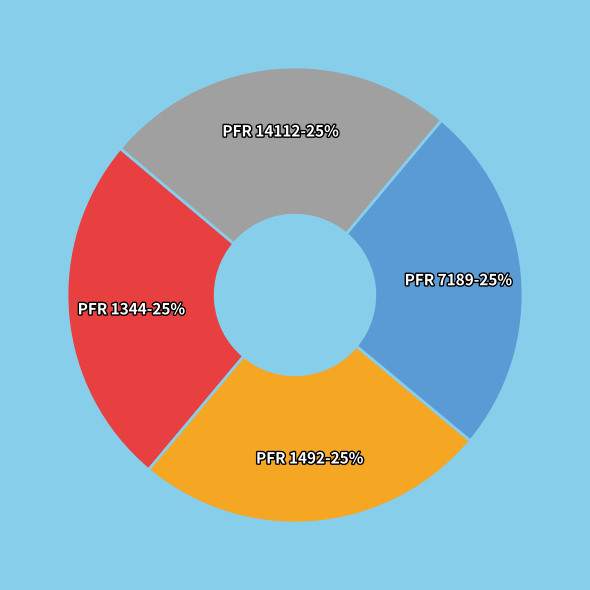

How many segments does this pie chart have?

4